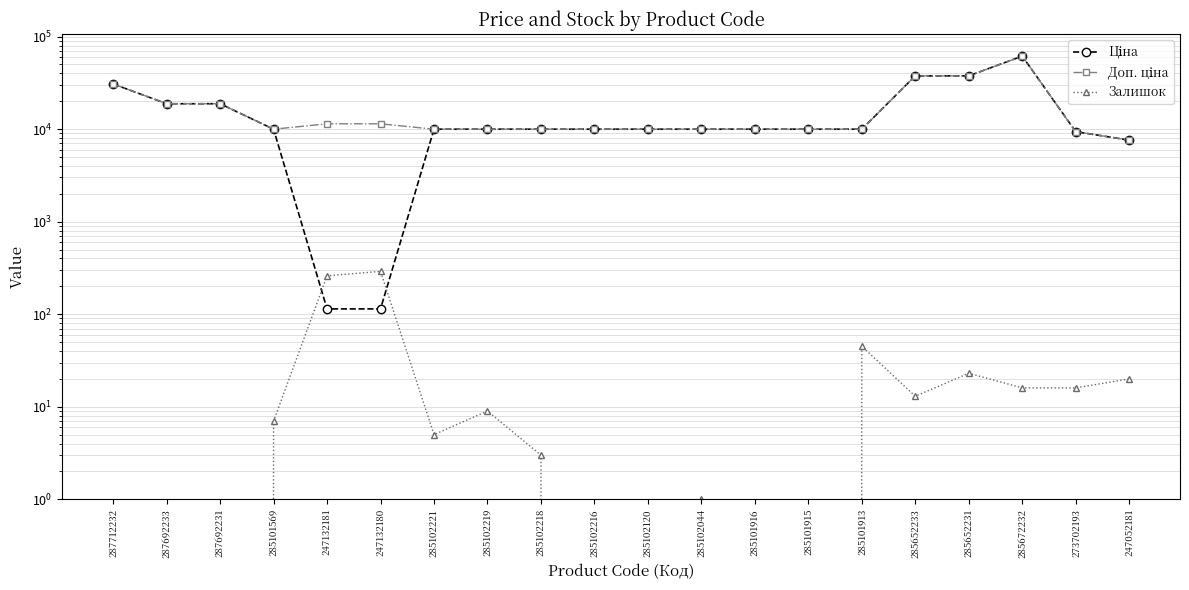

Reading left to right, list all the values displayed in this chart.

Ціна: 287712232=30717.1	287692233=18796.8	287692231=18796.8	285101569=9975.0	247132181=114.1	247132180=114.1	285102221=9975.0	285102219=9975.0	285102218=9975.0	285102216=9975.0	285102120=9975.0	285102044=9975.0	285101916=9975.0	285101915=9975.0	285101913=9975.0	285652233=37593.6	285652231=37593.6	285672232=61434.3	273702193=9384.0	247052181=7596.5
Доп. ціна: 287712232=30717.1	287692233=18796.8	287692231=18796.8	285101569=9975.0	247132181=11410.0	247132180=11410.0	285102221=9975.0	285102219=9975.0	285102218=9975.0	285102216=9975.0	285102120=9975.0	285102044=9975.0	285101916=9975.0	285101915=9975.0	285101913=9975.0	285652233=37593.6	285652231=37593.6	285672232=61434.3	273702193=9384.0	247052181=7596.5
Залишок: 287712232=0.0	287692233=0.0	287692231=0.0	285101569=7.0	247132181=260.0	247132180=290.0	285102221=5.0	285102219=9.0	285102218=3.0	285102216=0.0	285102120=0.0	285102044=1.0	285101916=0.0	285101915=0.0	285101913=45.0	285652233=13.0	285652231=23.0	285672232=16.0	273702193=16.0	247052181=20.0